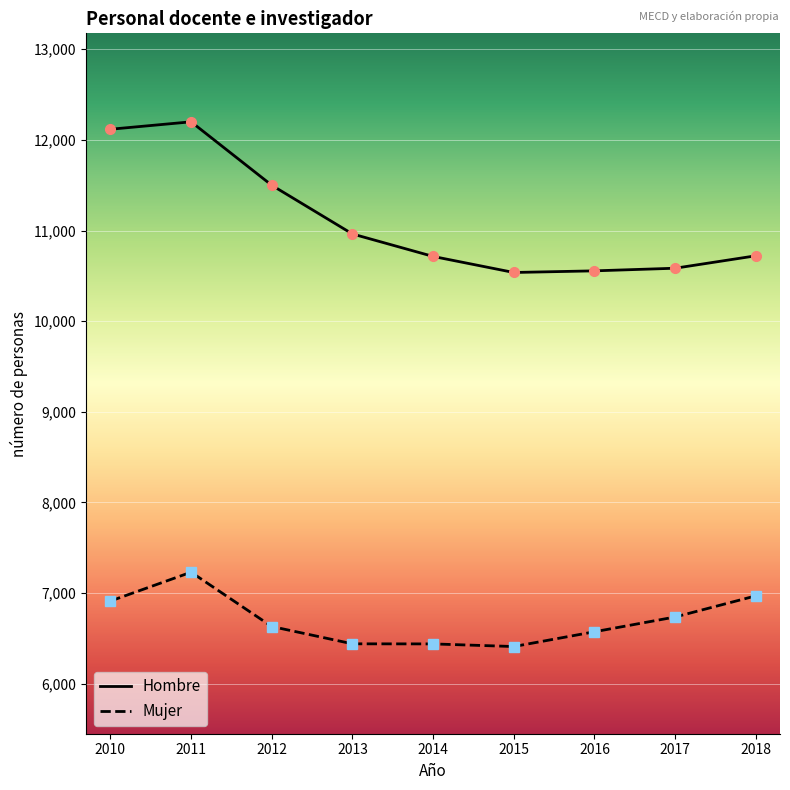

Where is the first local maximum for Mujer?

2011